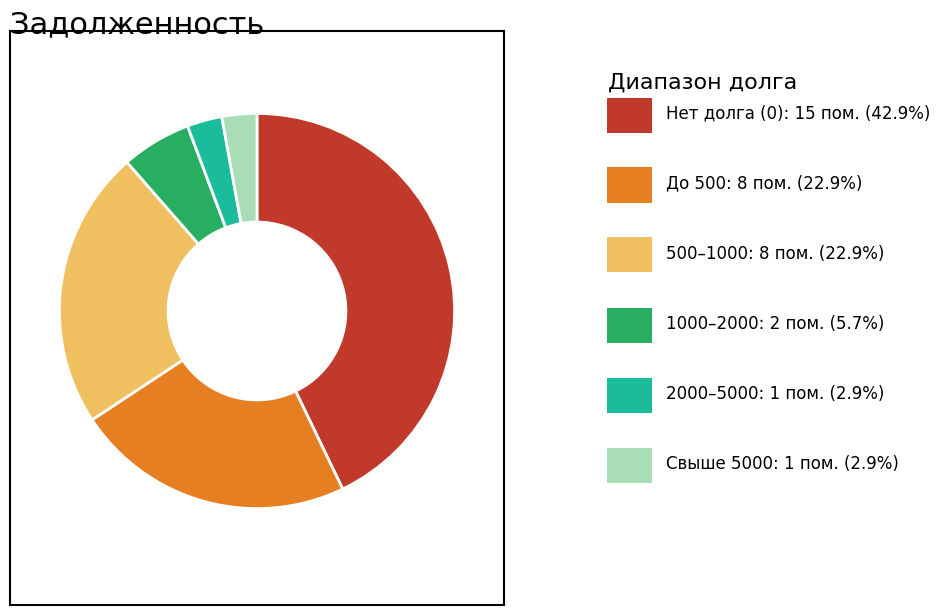

Does any single category account for the majority?

No